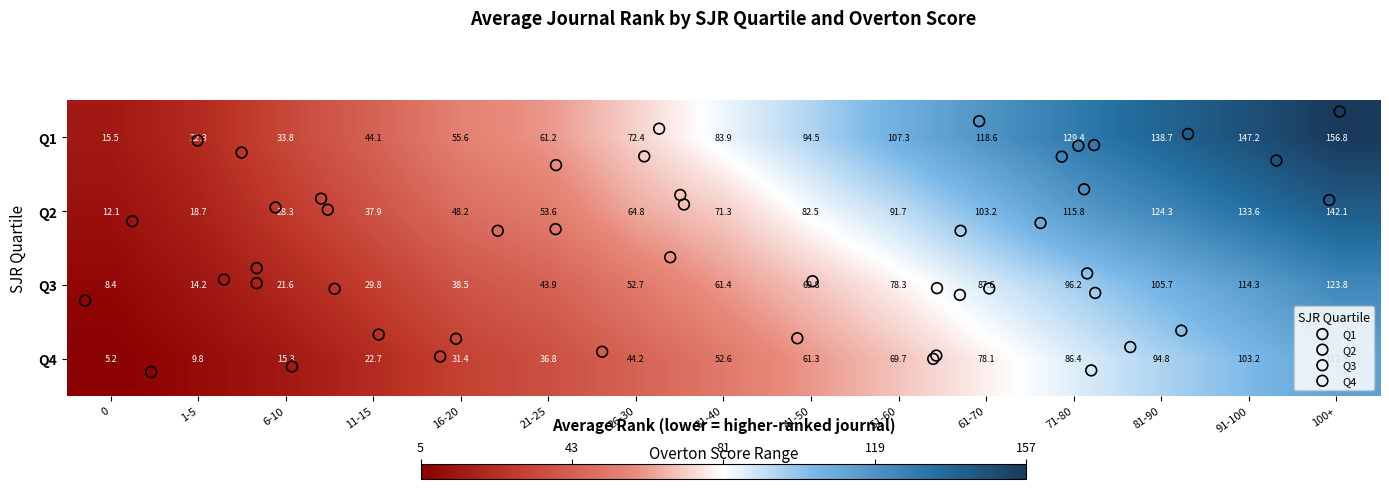

True or false: Q2 has a value of 17.4 at 41-50.

False